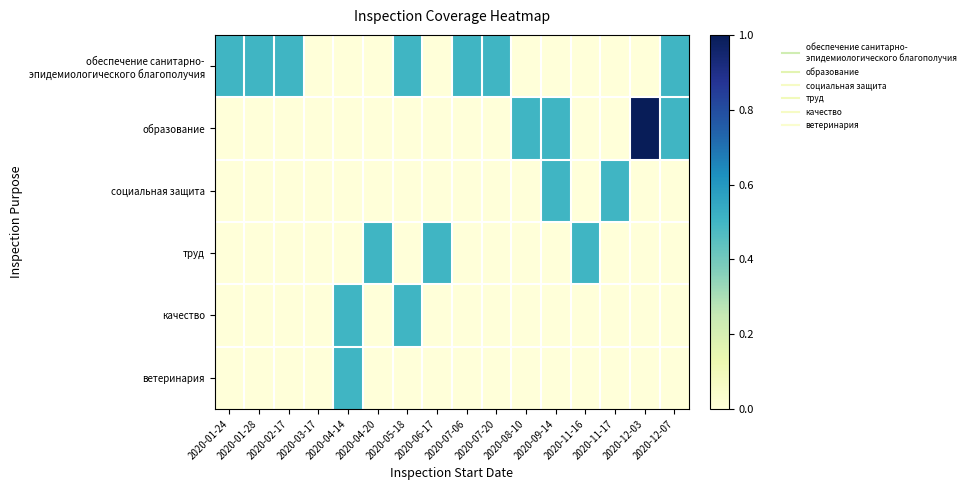

Rank the series by their maximum value, from highest to lowest.

образование, обеспечение санитарно- эпидемиологического благополучия, социальная защита, труд, качество, ветеринария